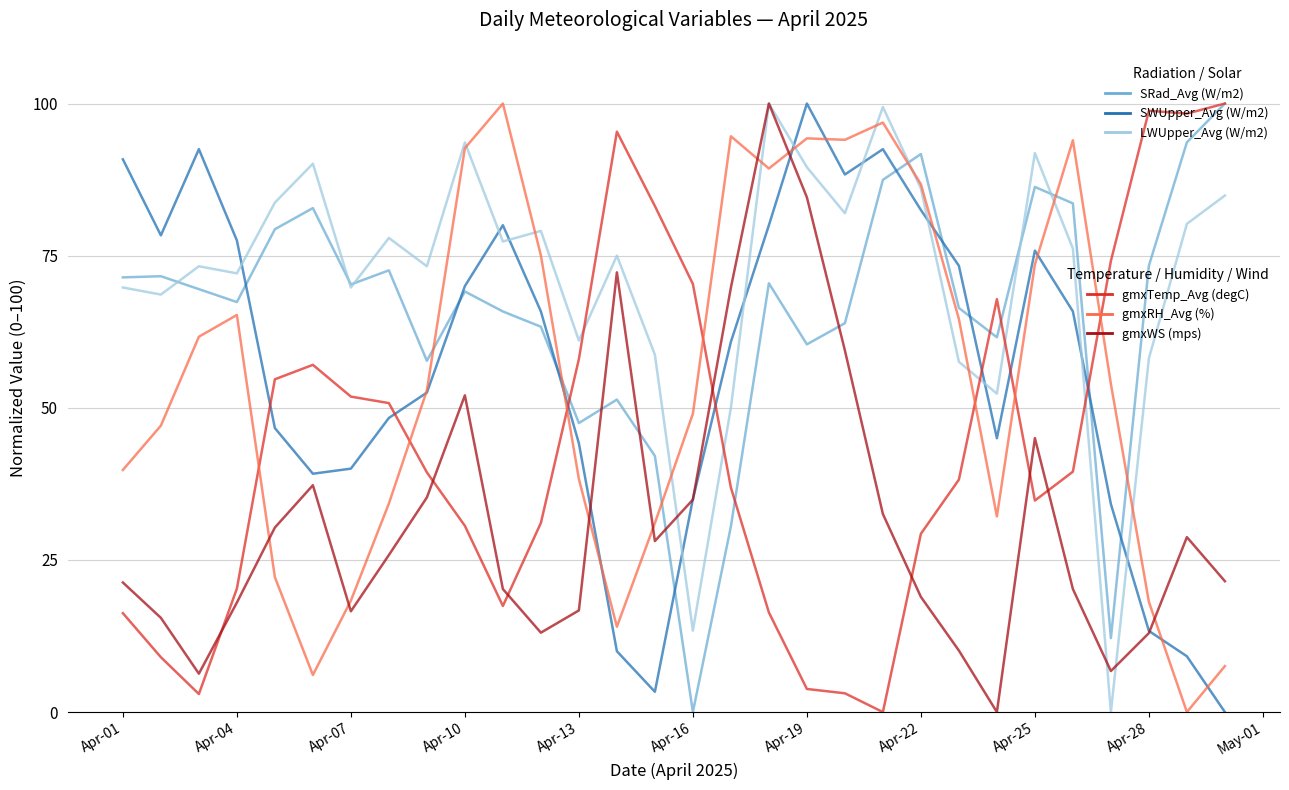

What is the maximum value shown in the chart?

100.0